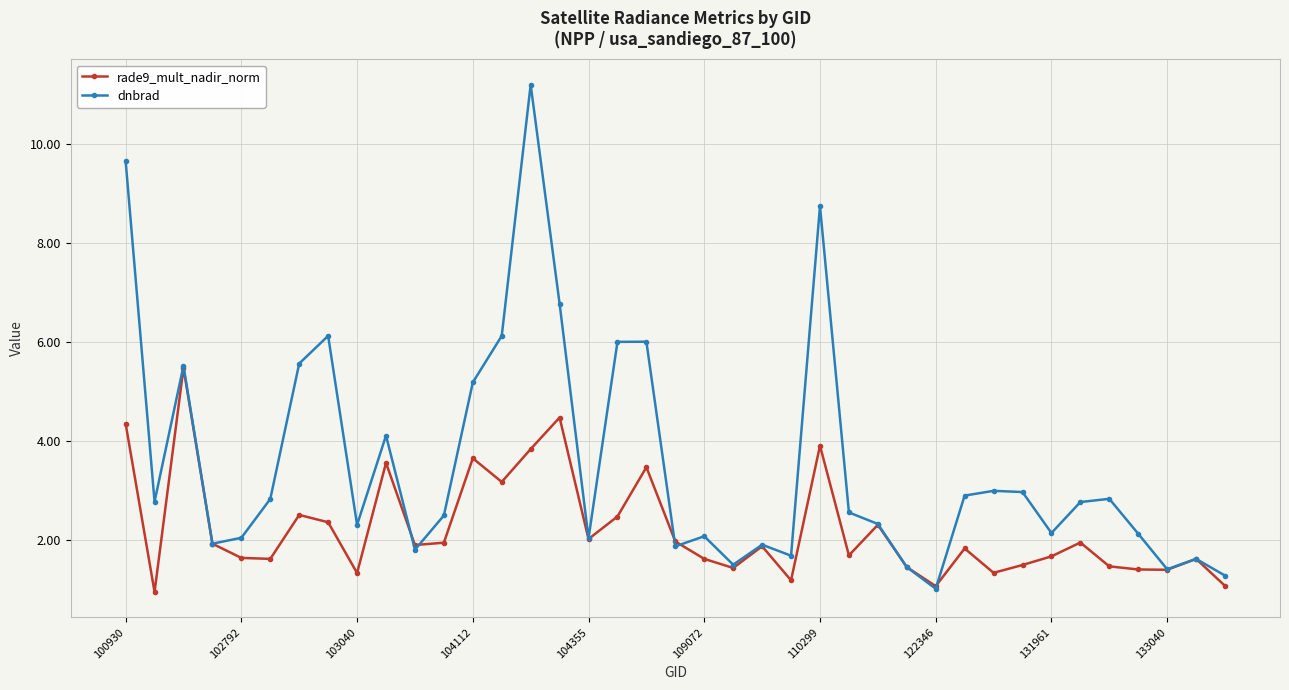

What is the minimum value shown in the chart?

0.9